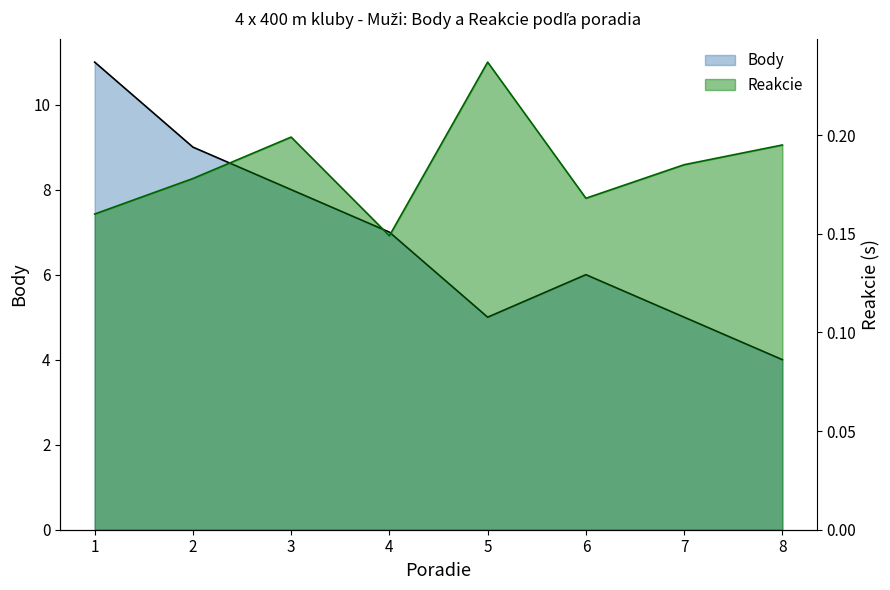

True or false: Reakcie has more than 1 interior local peaks.

True